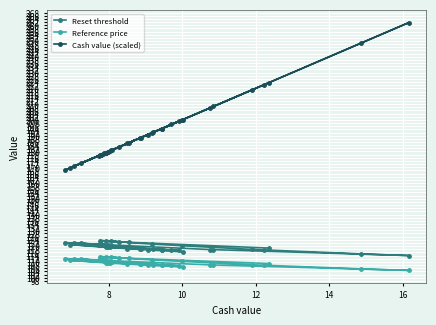

At which label is Reference price closest to 108?

8